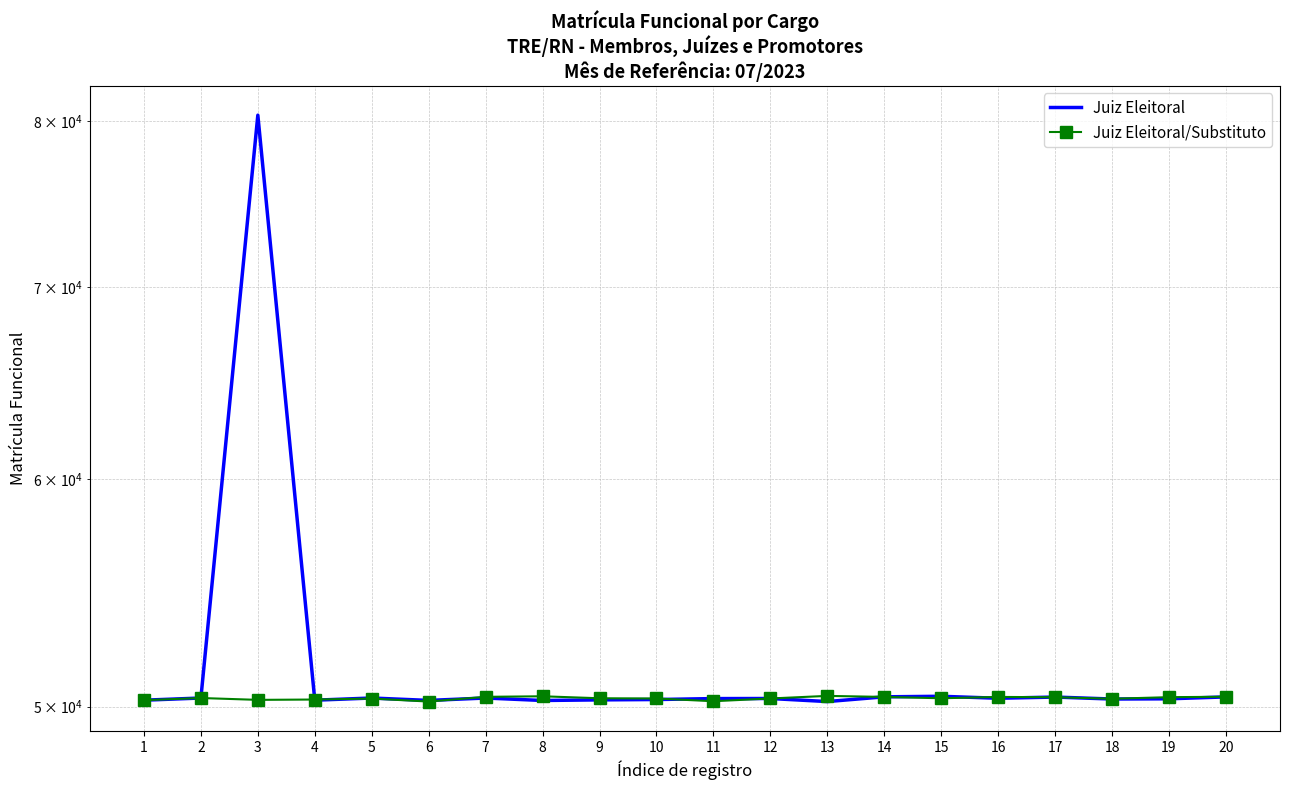

True or false: Juiz Eleitoral has more than 1 points higher than both neighbors.

True